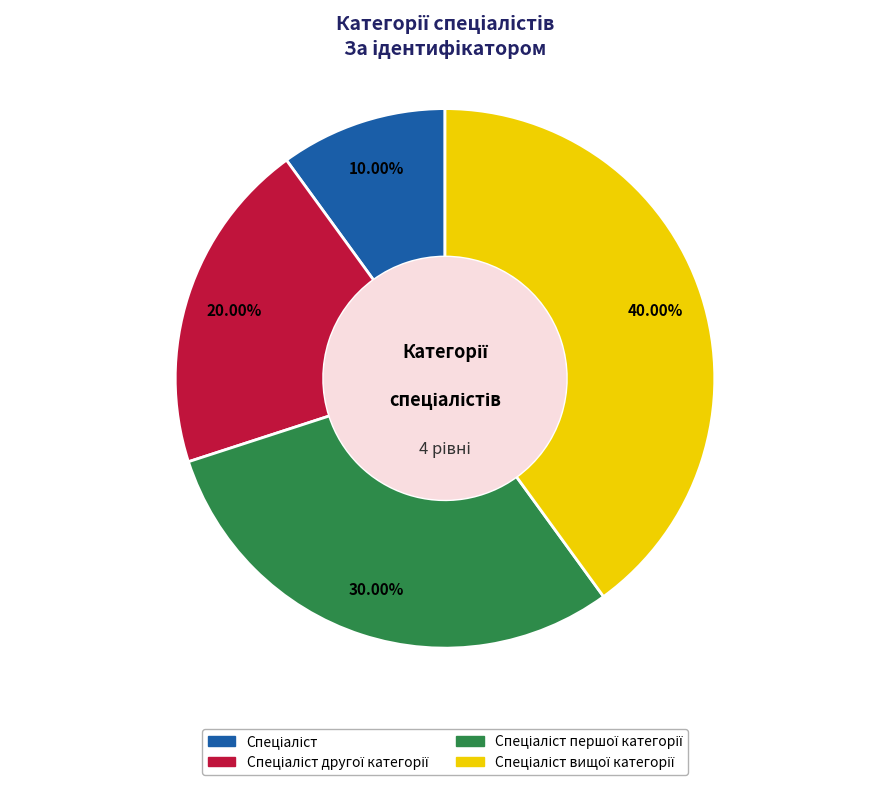

Does any single category account for the majority?

No